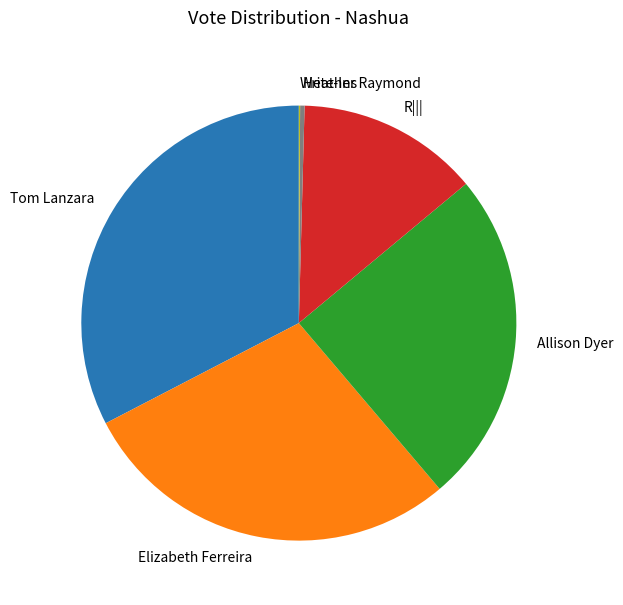

True or false: R||| accounts for 14% of the total.

True